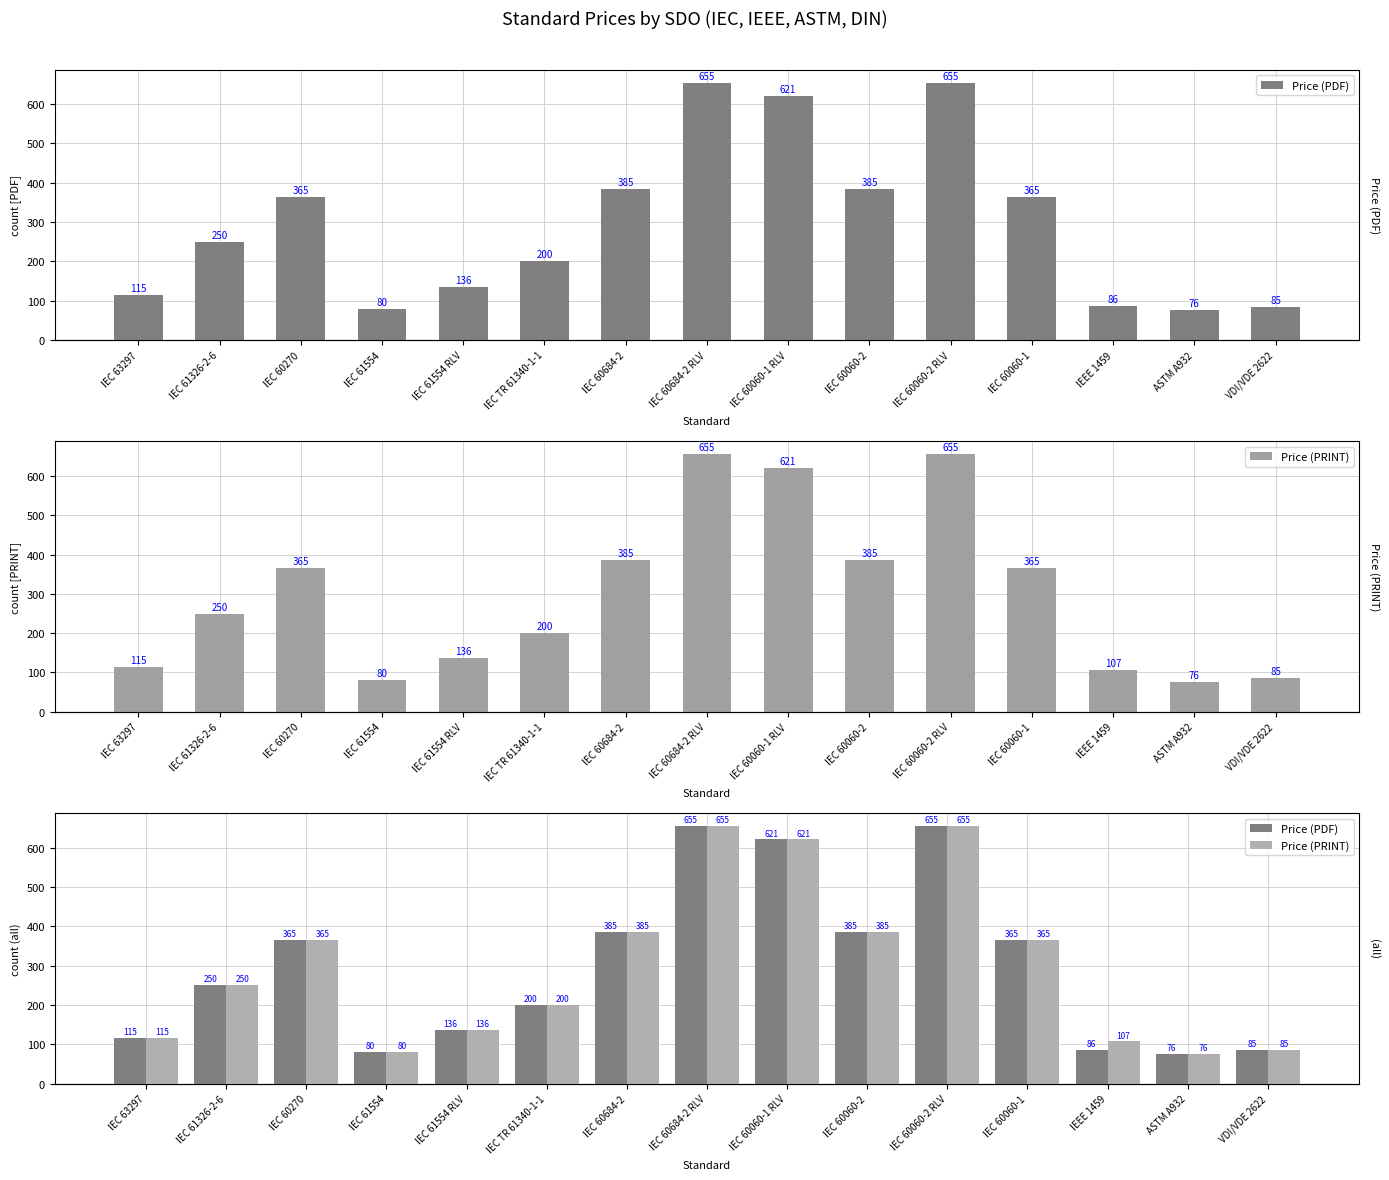

True or false: Price (PRINT) has a value of 36.4 at IEC 63297.

False